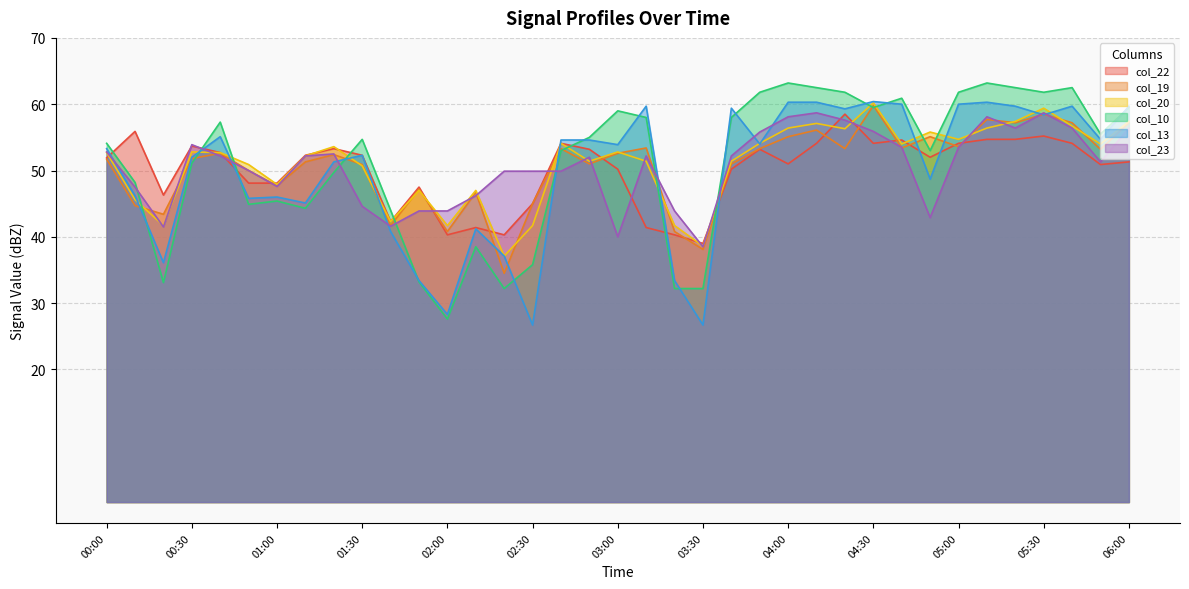

At which category does col_22 reach its first local peak?

00:10